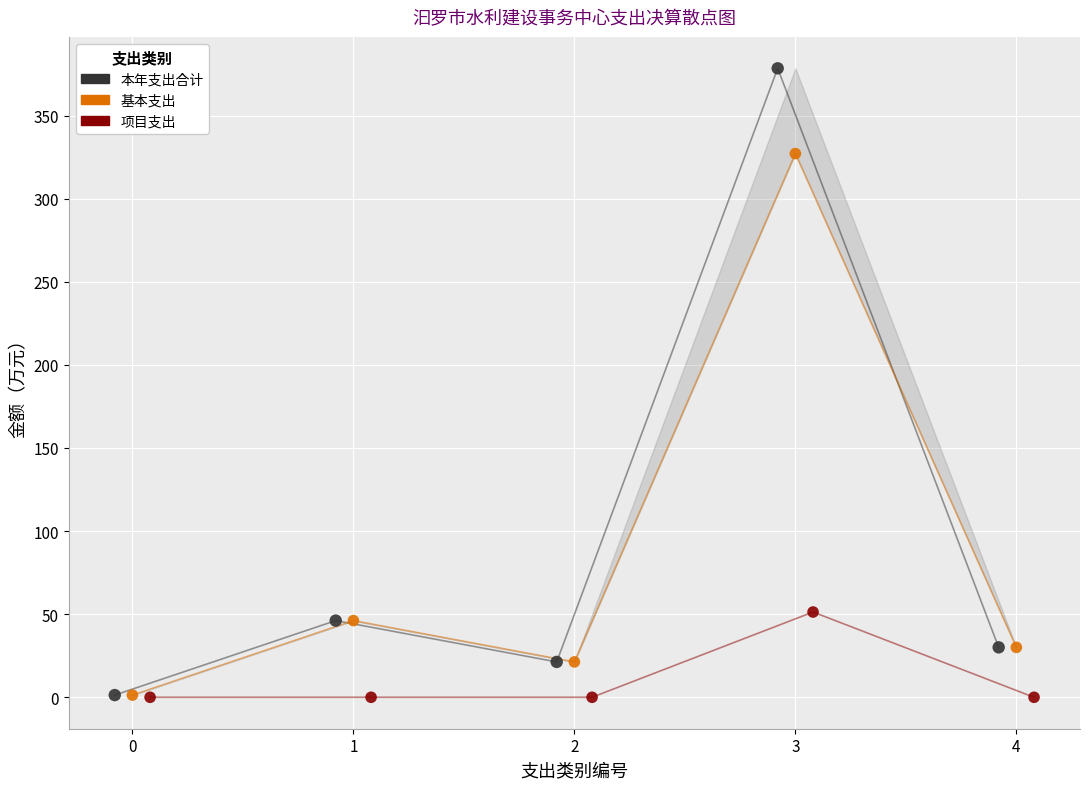

Which series reaches the maximum Y coordinate?

本年支出合计